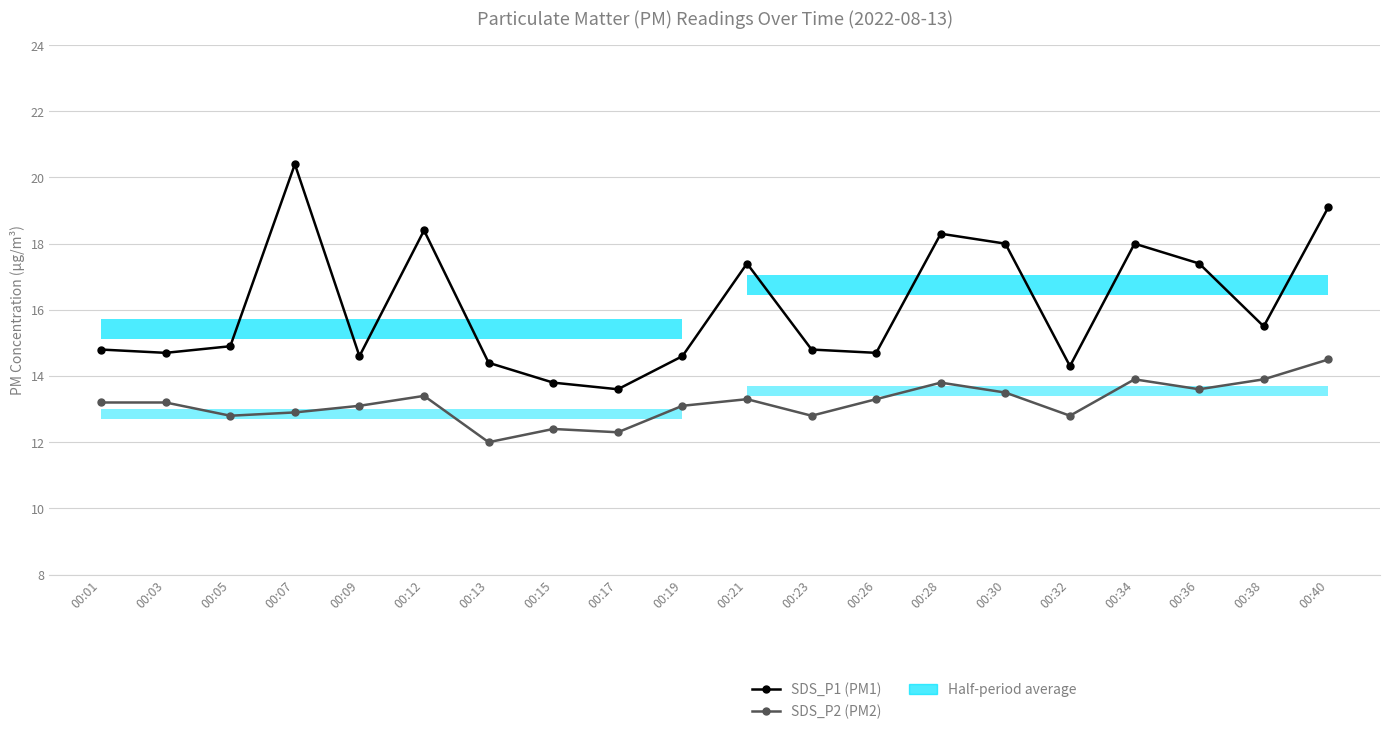

At how many categories does at least one series exceed 14?

18